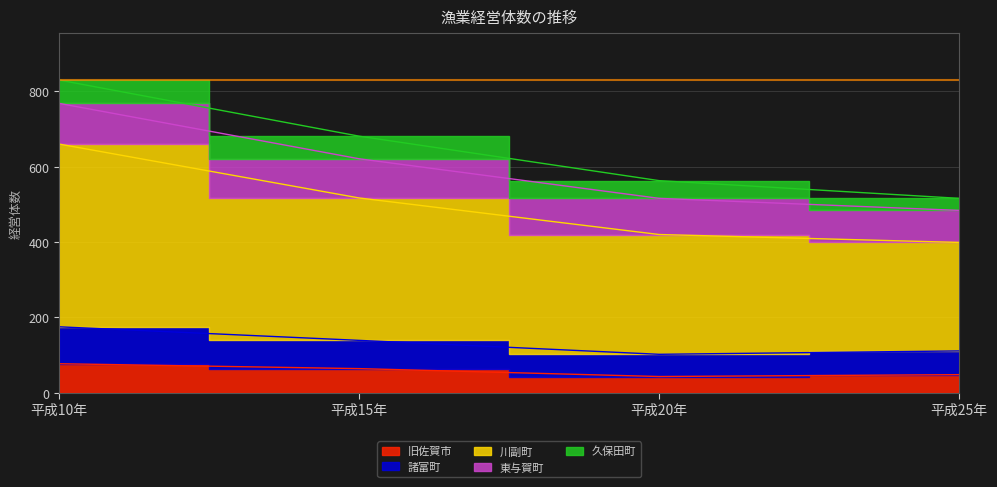

True or false: 旧佐賀市 has a value of 69 at 平成20年.

False